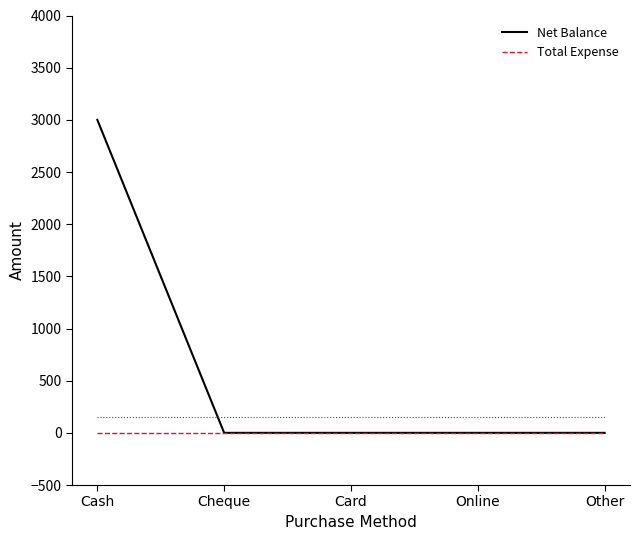

How many distinct data groups are displayed?

2